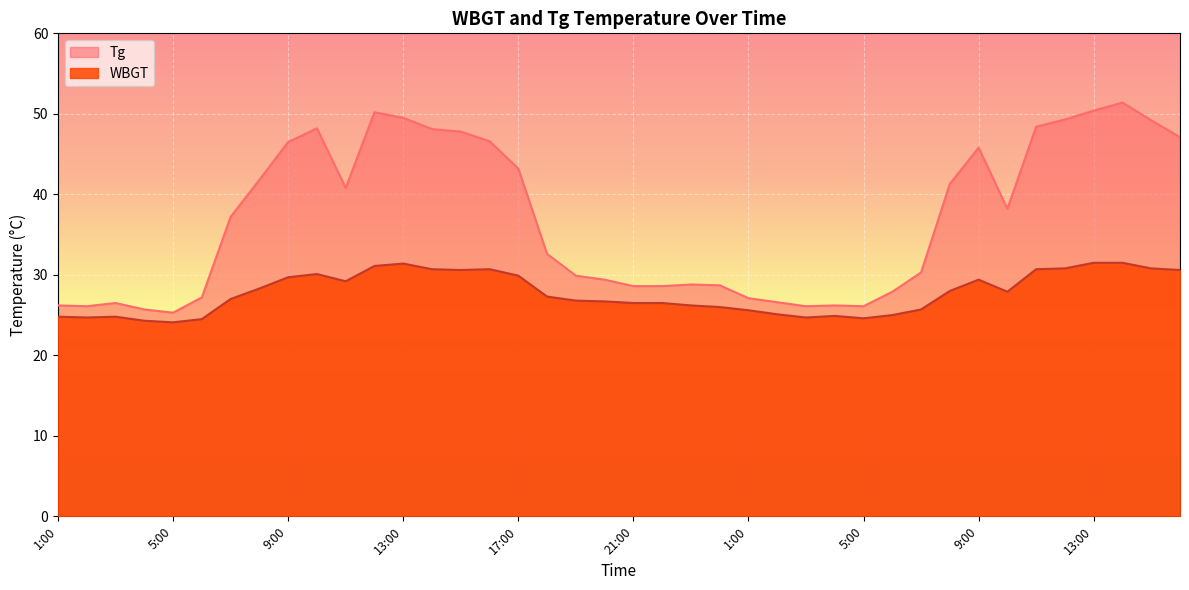

What is the label of the 22nd point from the right?

19:00